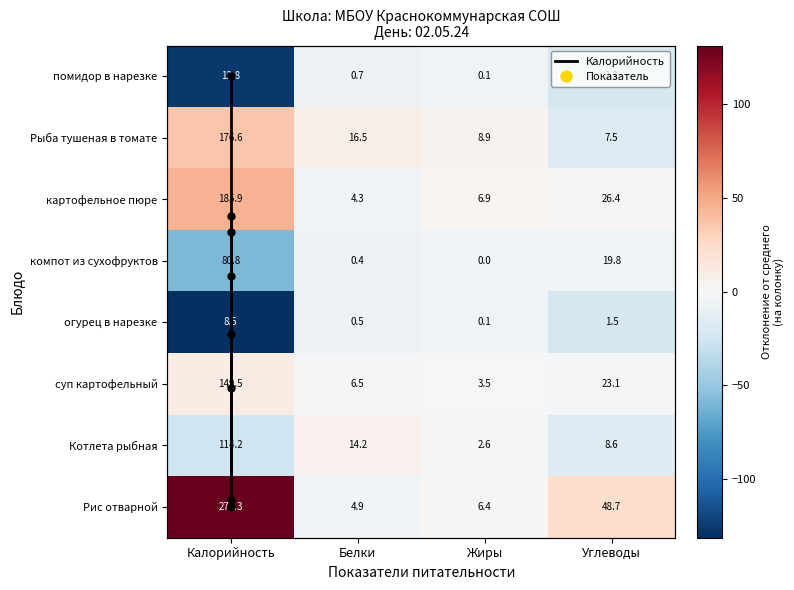

What is the difference between the maximum and second lowest values in the Котлета рыбная series?

105.6